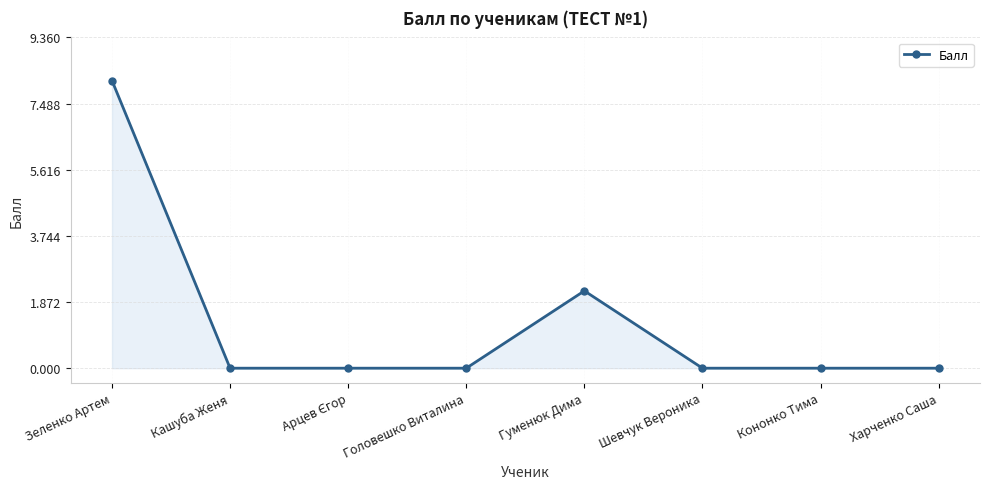

What is the label of the 6th point from the left?

Шевчук Вероника